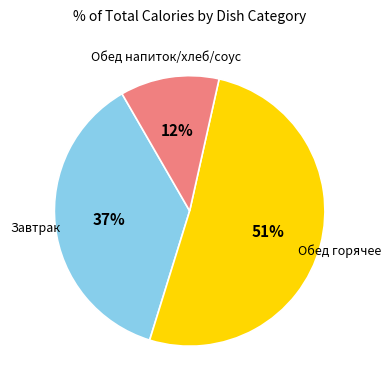

To the nearest percent, what is the difference between the largest and smallest slice percentages?

39%